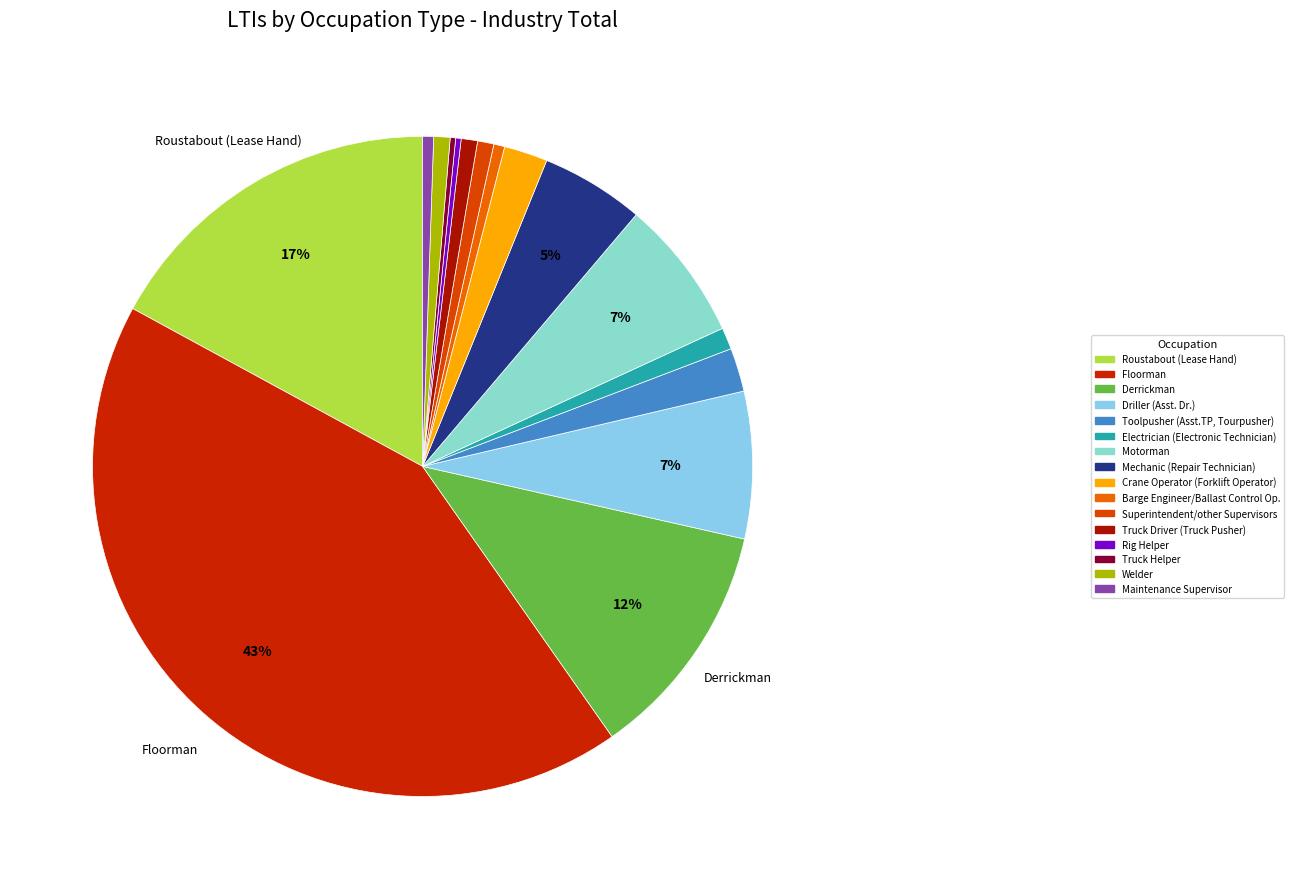

True or false: Rig Helper accounts for 0% of the total.

True